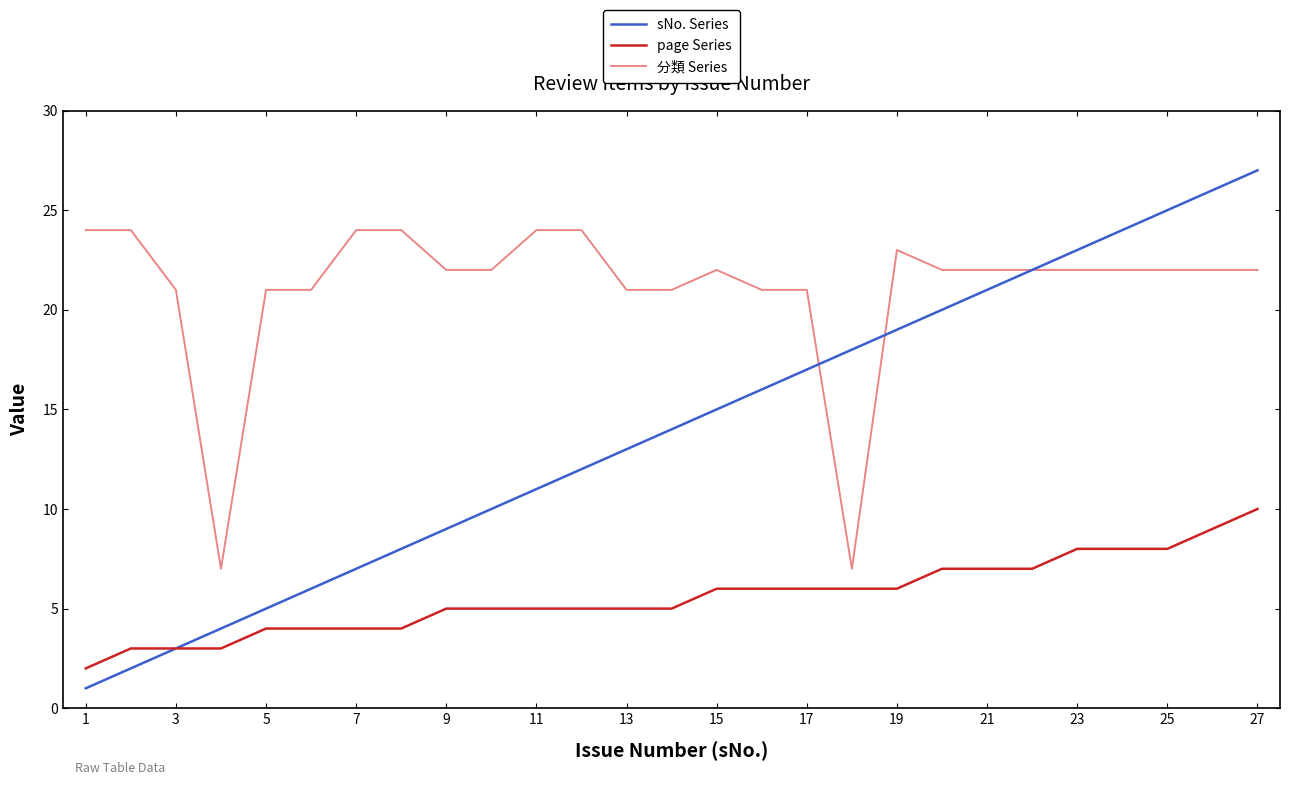

True or false: page Series and 分類 Series intersect in this chart.

False